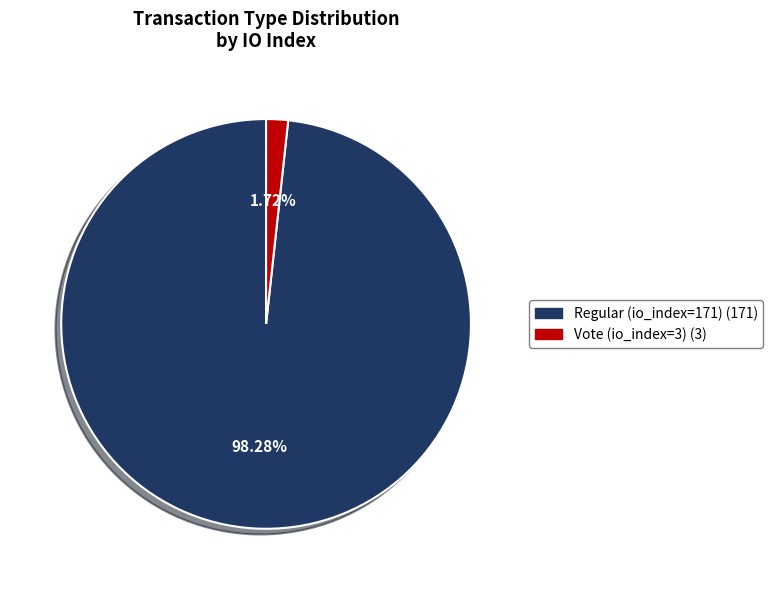

To the nearest percent, what percentage of the pie is Vote (io_index=3)?

2%